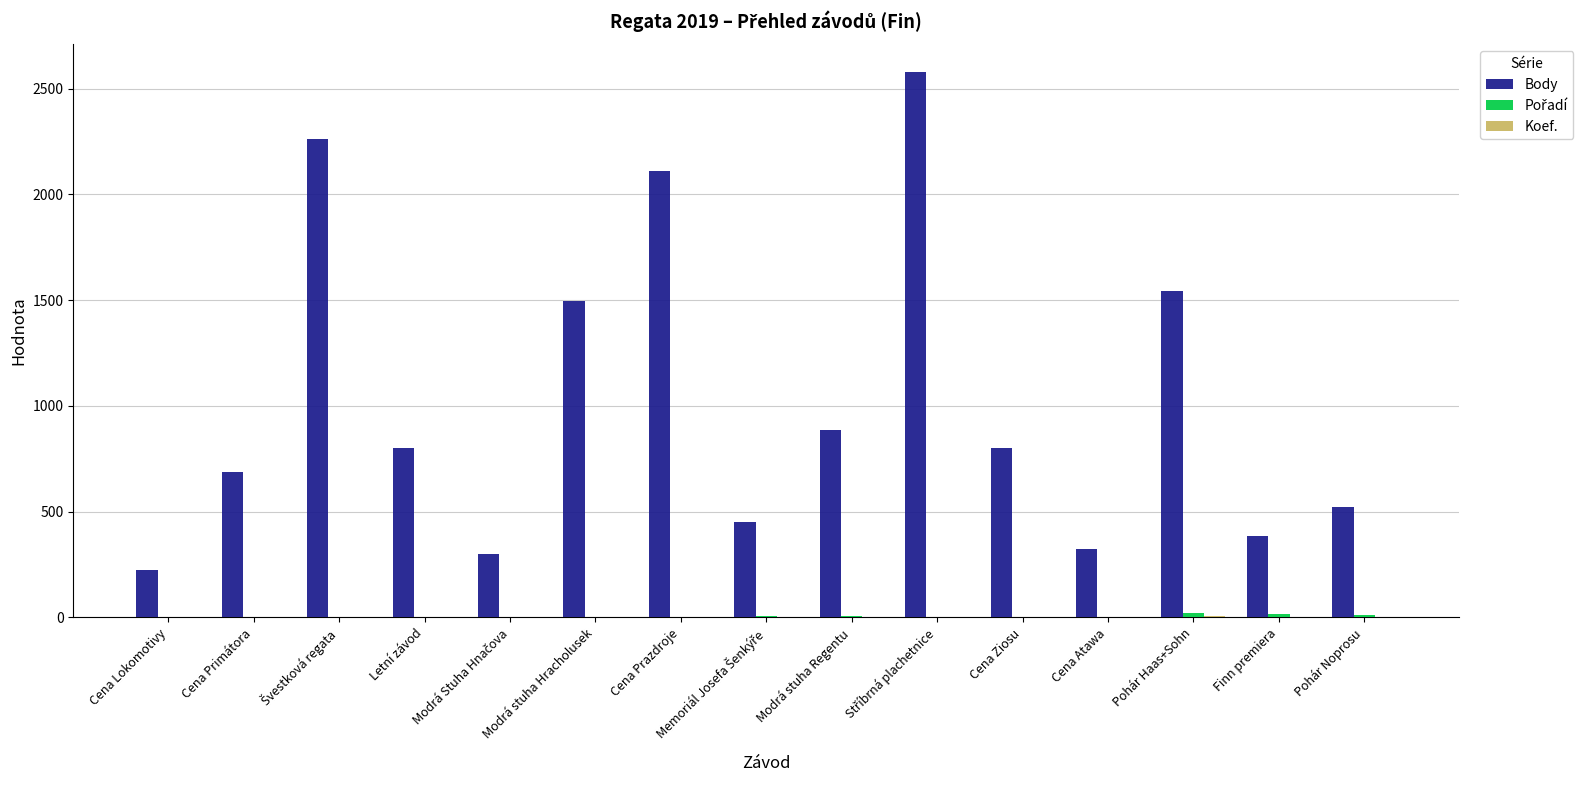

The Body series shows 800 at Cena Ziosu. True or false?

True